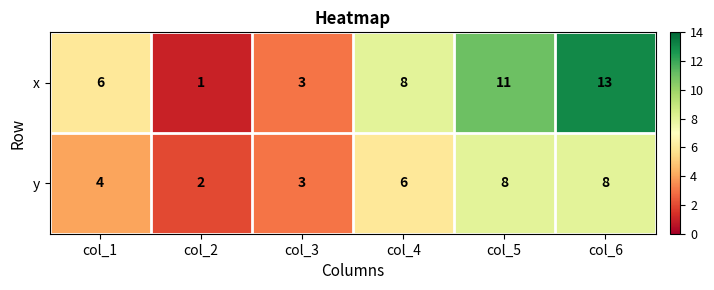

Which series has the largest total across all categories?

x